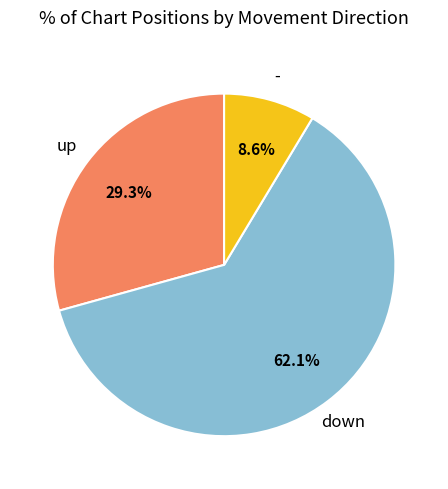

To the nearest percent, what is the average slice percentage?

33%